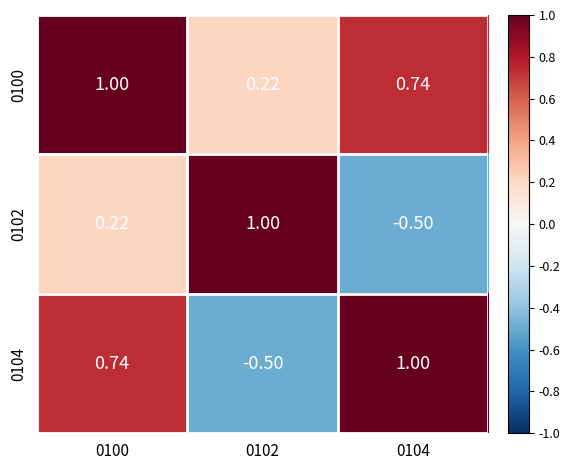

Is the value of 0102 at 0102 greater than the value of 0104 at 0100?

Yes